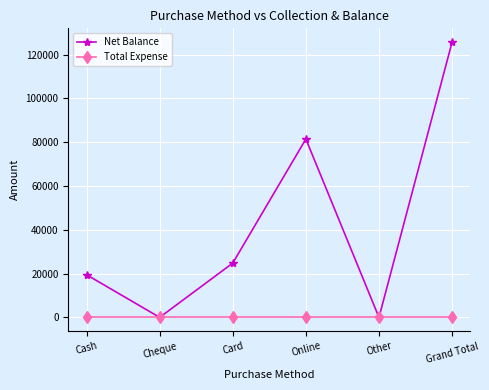

Is the value of Net Balance at Grand Total greater than the value of Total Expense at Grand Total?

Yes